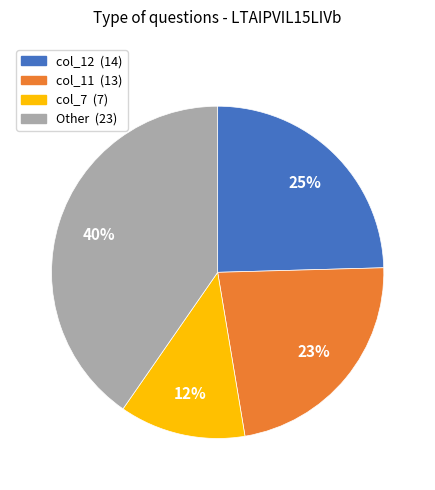

To the nearest percent, what is the average slice percentage?

25%